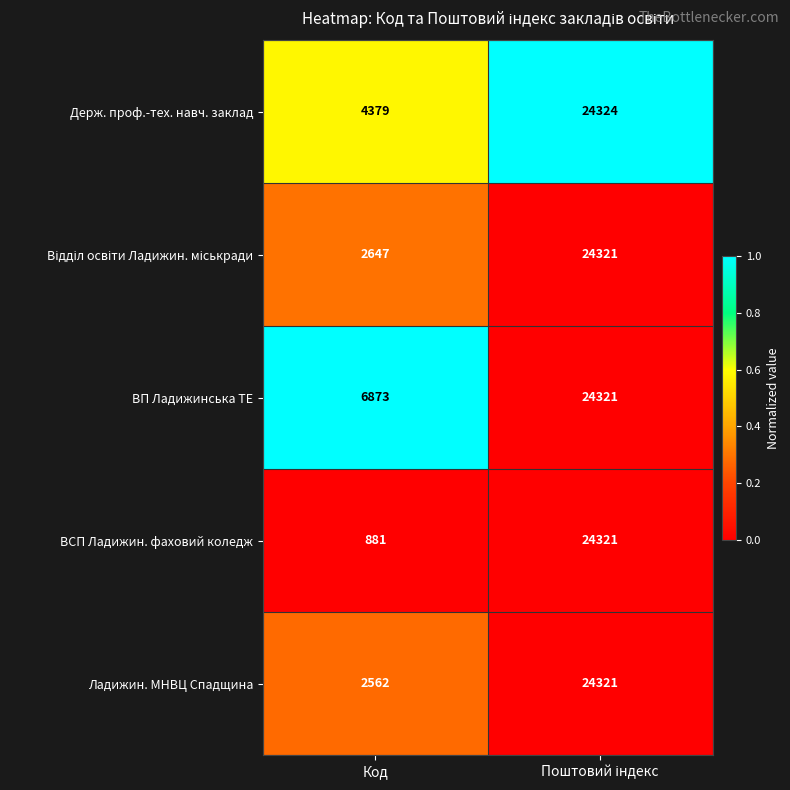

Is it true that ВП Ладижинська ТЕ equals 6873 at Код?

True